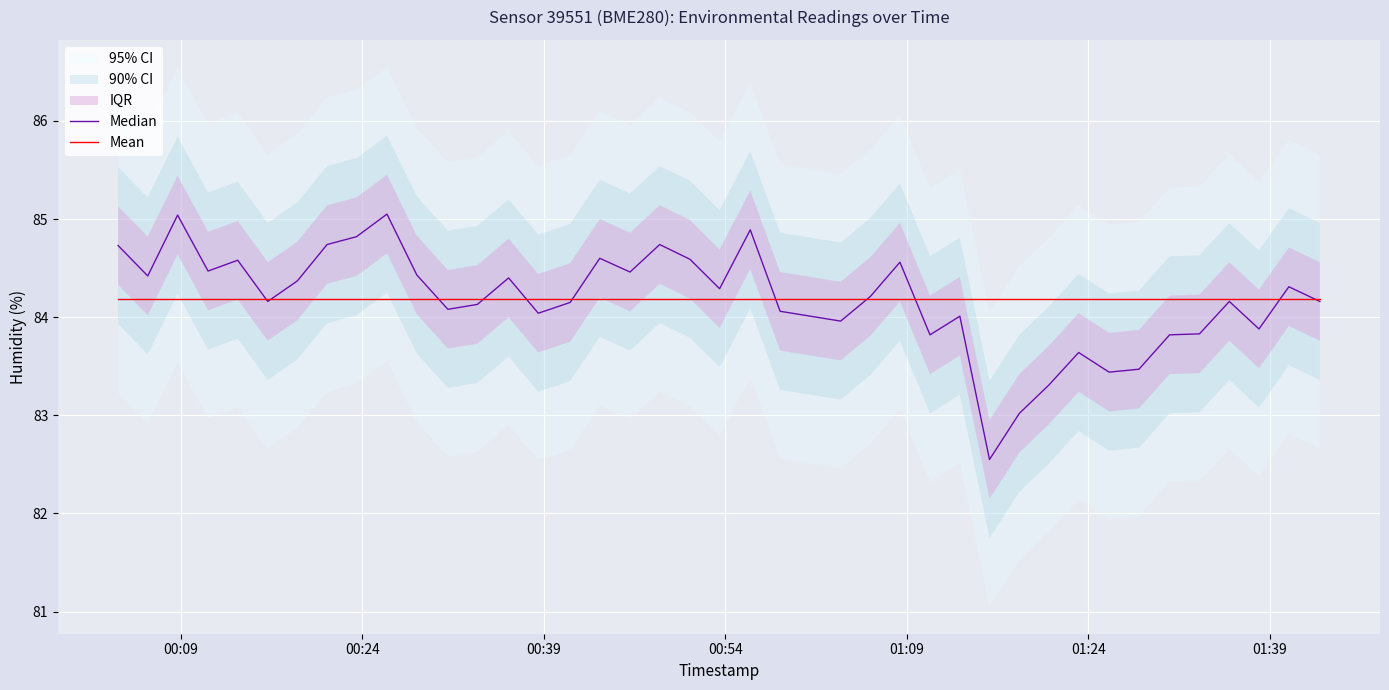

Reading left to right, what are all the values shown in this chart?

Median: 84.7	84.4	85.0	84.5	84.6	84.2	84.4	84.7	84.8	85.0	84.4	84.1	84.1	84.4	84.0	84.2	84.6	84.5	84.7	84.6	84.3	84.9	84.1	84.0	84.2	84.6	83.8	84.0	82.5	83.0	83.3	83.6	83.4	83.5	83.8	83.8	84.2	83.9	84.3	84.2
Mean: 84.2	84.2	84.2	84.2	84.2	84.2	84.2	84.2	84.2	84.2	84.2	84.2	84.2	84.2	84.2	84.2	84.2	84.2	84.2	84.2	84.2	84.2	84.2	84.2	84.2	84.2	84.2	84.2	84.2	84.2	84.2	84.2	84.2	84.2	84.2	84.2	84.2	84.2	84.2	84.2